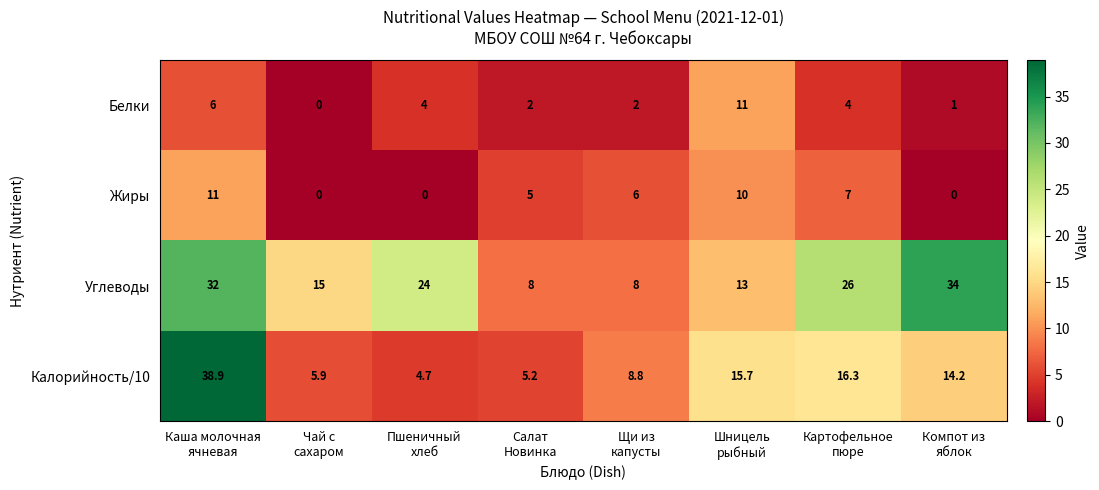

Which series changed the most between Салат
Новинка and Щи из
капусты?

Калорийность/10